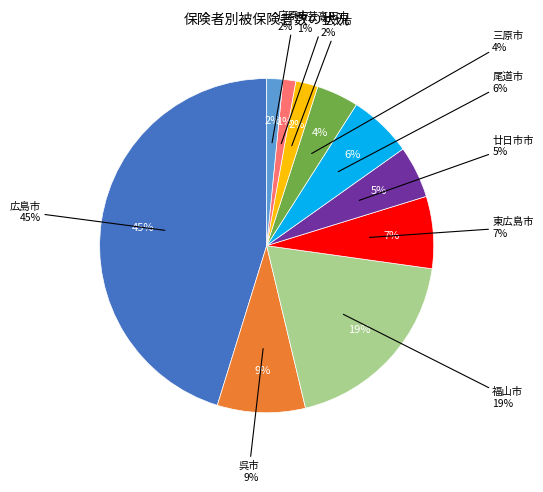

Which has a higher value, 安芸高田市 or 広島市?

広島市